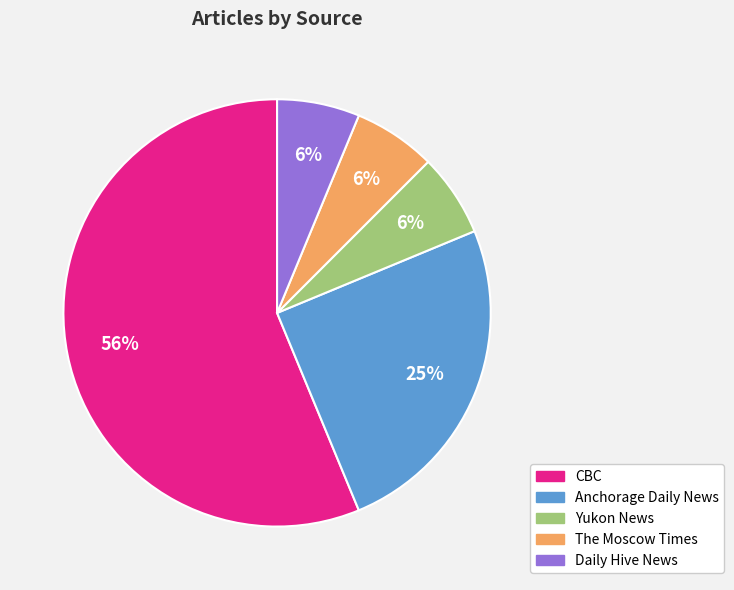

Is it true that Anchorage Daily News is 25% of the pie?

True